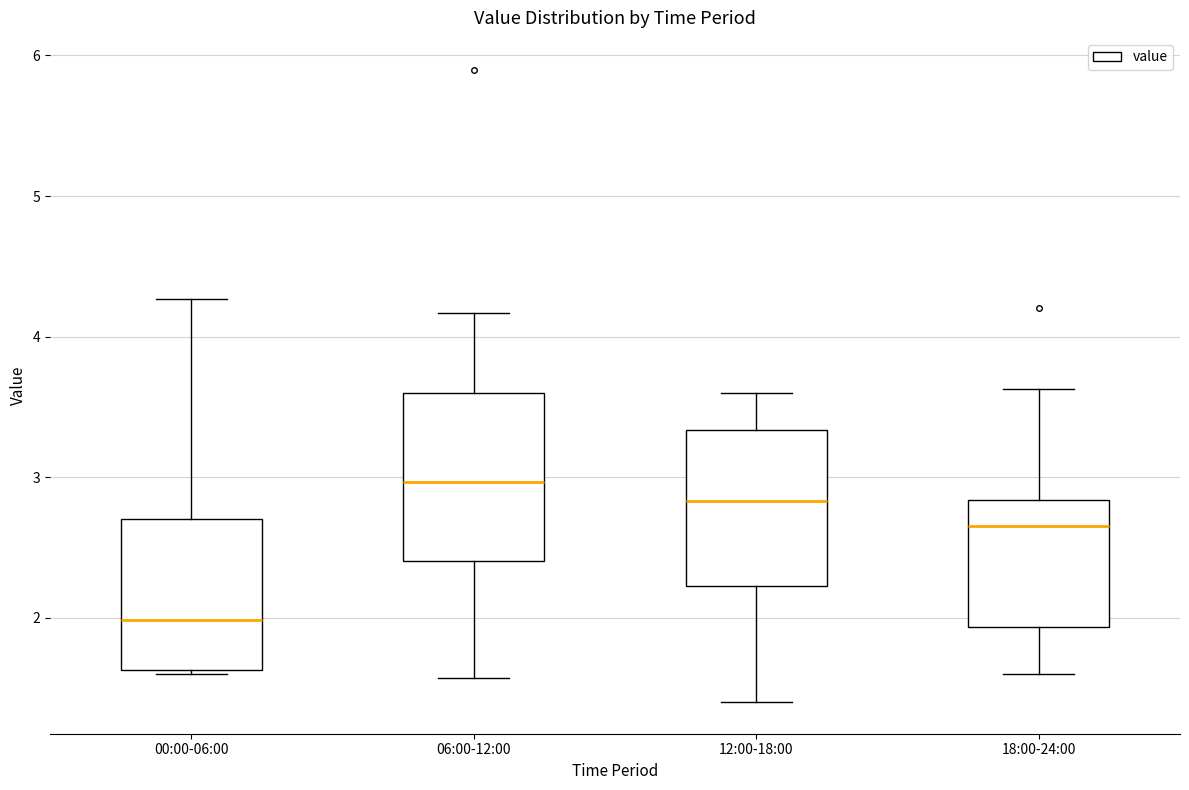

Reading left to right, read every box against the y-axis: the position of its median line, the range the box covers, and the ends of its whiskers. The values are not printed on the chart, so give them approximately, as read against the axis.

00:00-06:00: median 2.0, box 1.6 to 2.7, whiskers 1.6 to 4.3
06:00-12:00: median 3.0, box 2.4 to 3.6, whiskers 1.6 to 4.2
12:00-18:00: median 2.8, box 2.2 to 3.3, whiskers 1.4 to 3.6
18:00-24:00: median 2.7, box 1.9 to 2.8, whiskers 1.6 to 3.6